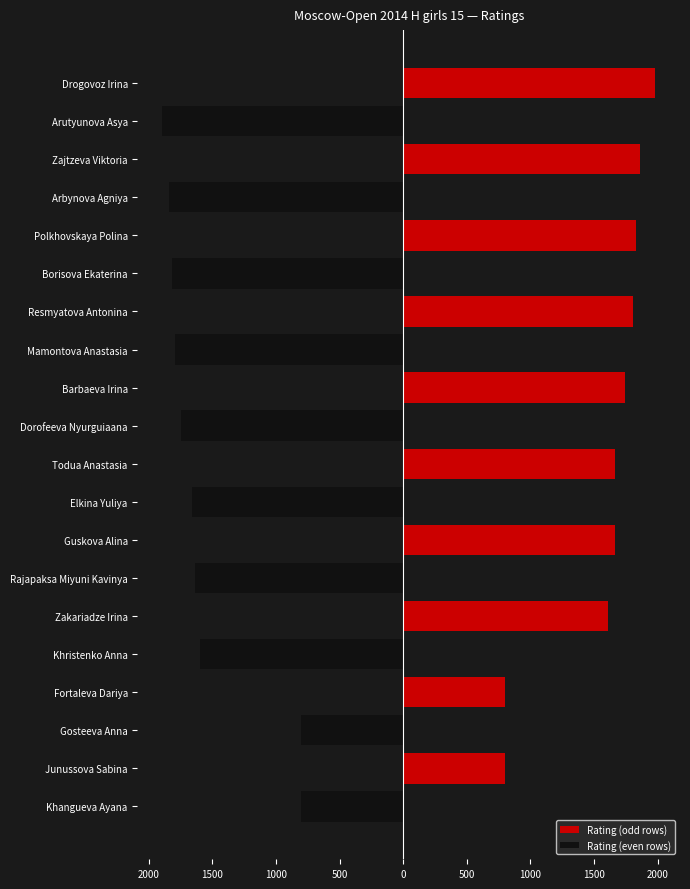

Reading right to left, what are all the values shown in this chart?

Rating (odd rows): 0	800	0	800	0	1611	0	1661	0	1665	0	1746	0	1807	0	1828	0	1857	0	1981
Rating (even rows): -800	0	-800	0	-1595	0	-1635	0	-1663	0	-1746	0	-1790	0	-1818	0	-1837	0	-1894	0